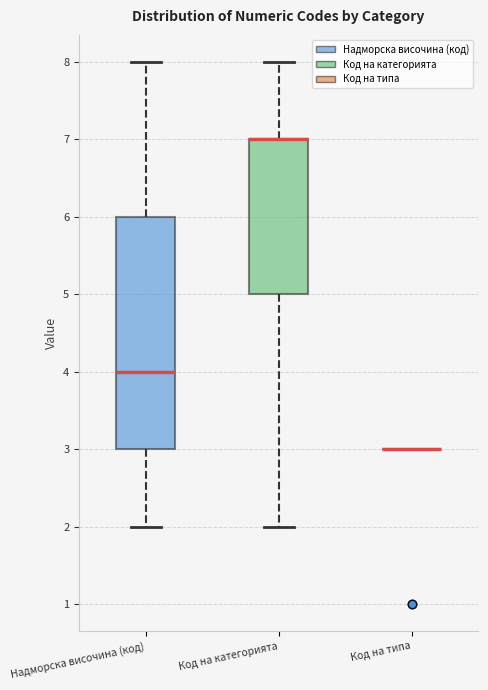

Where is the upper edge of the box for Надморска височина (код) on the y-axis? The values are not printed on the chart, so give them approximately, as read against the axis.

6